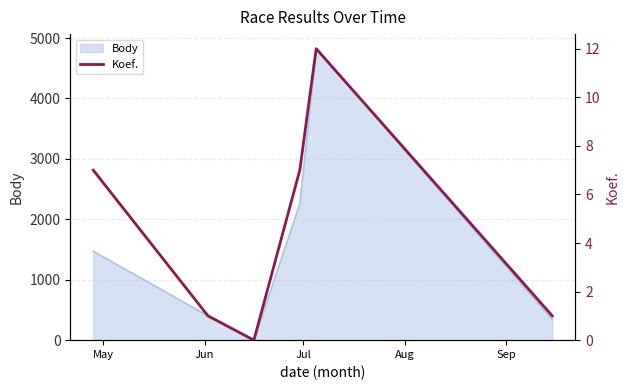

What is the maximum value for Body?

4824